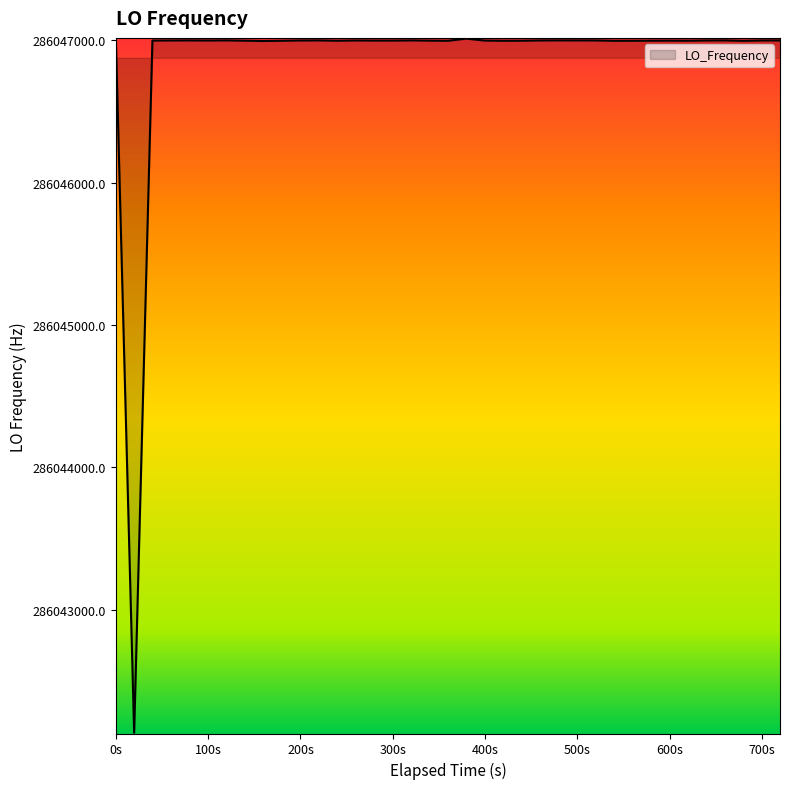

What is the difference between the maximum and minimum values?

4877.8